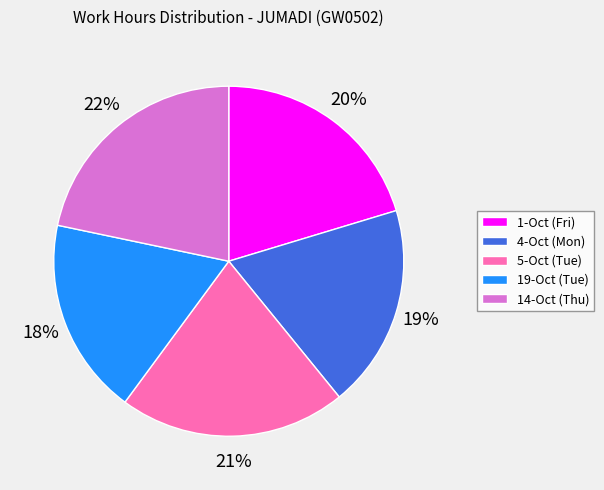

Rank the categories by value from lowest to highest.

19-Oct (Tue), 4-Oct (Mon), 1-Oct (Fri), 5-Oct (Tue), 14-Oct (Thu)